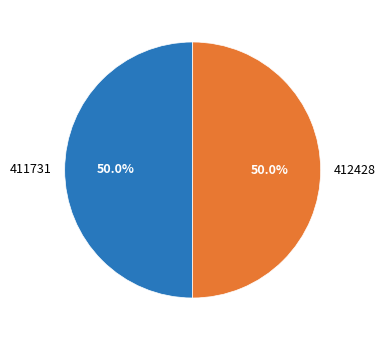

How many slices are in this pie chart?

2